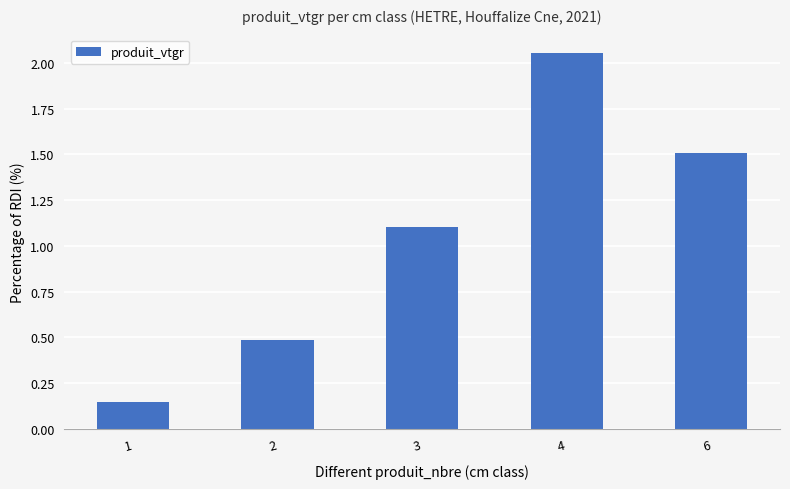

The chart shows a value of 0.3 at 6. True or false?

False